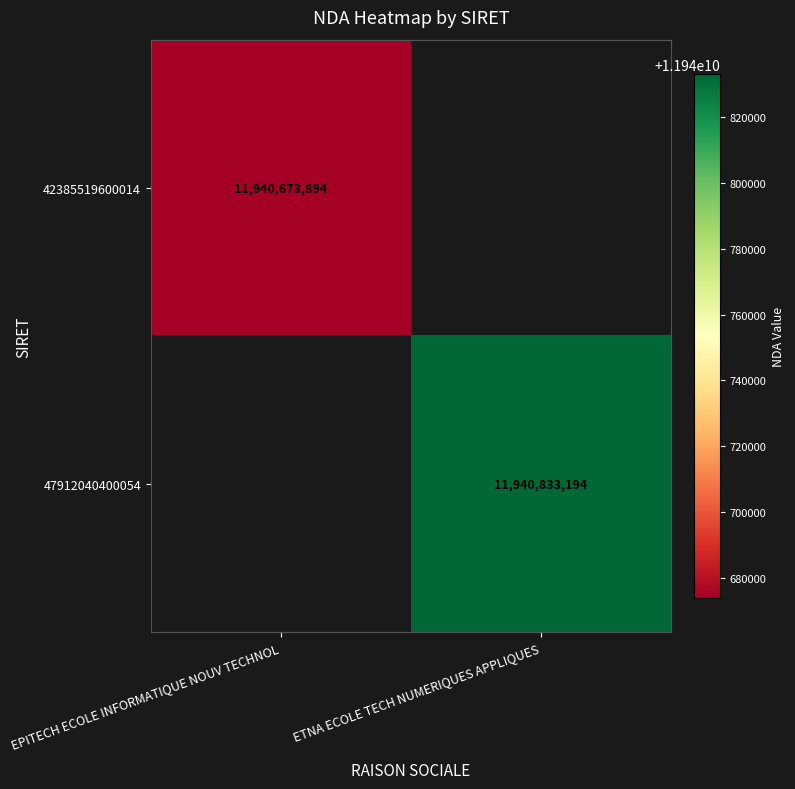

At how many categories does at least one series exceed 11940675045?

1